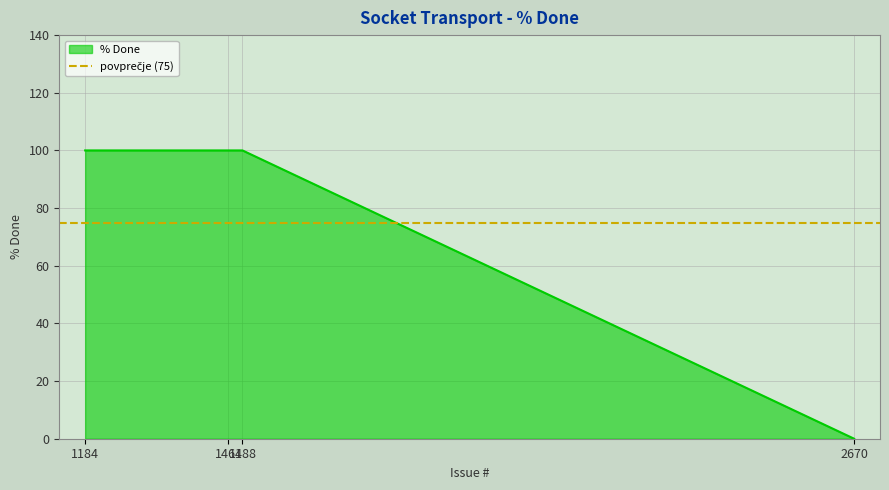

Reading left to right, extract all data points from this chart.

100	100	100	0